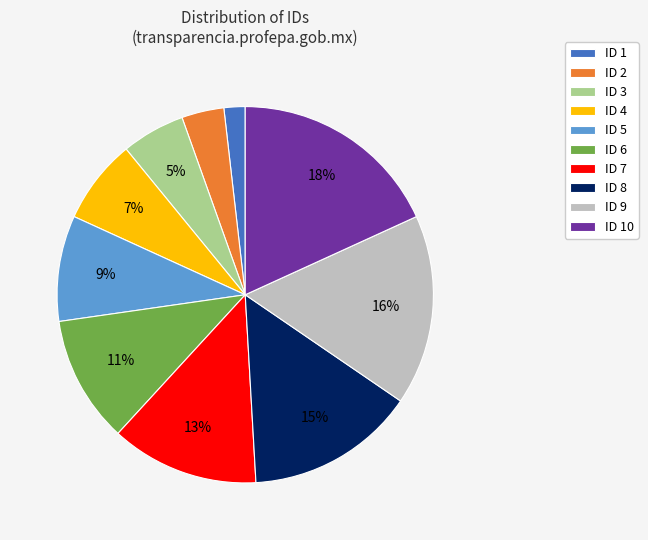

Is it true that ID 3 is 1% of the pie?

False